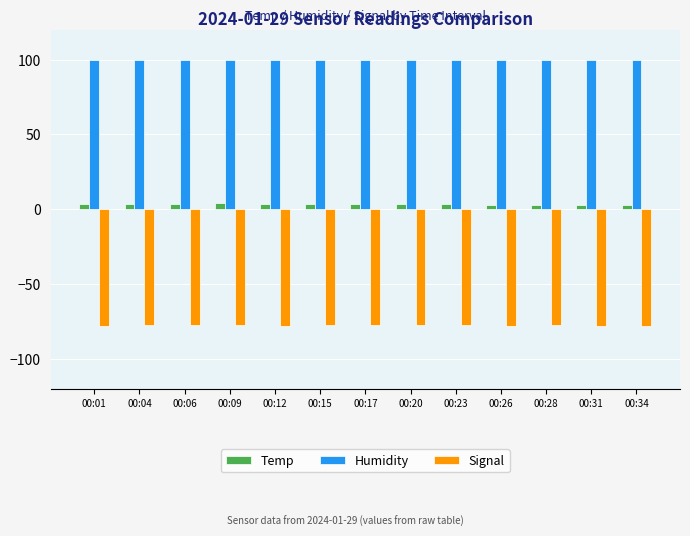

Is it true that Temp equals 3.8 at 00:06?

True